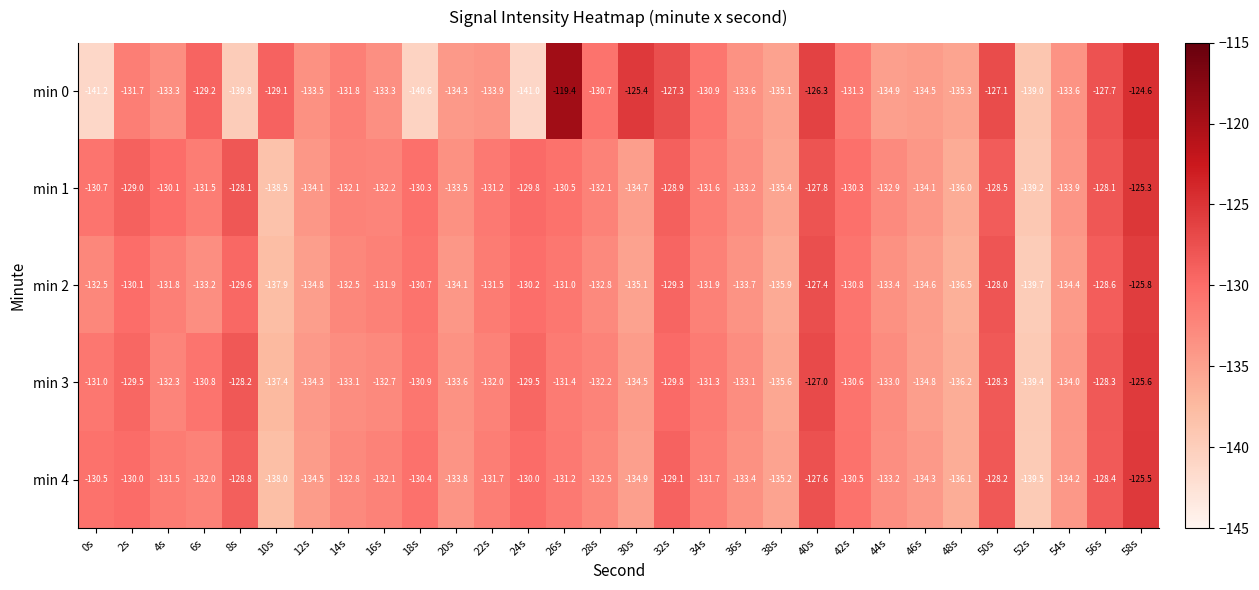

At which category is the sum across all series the highest?

58s